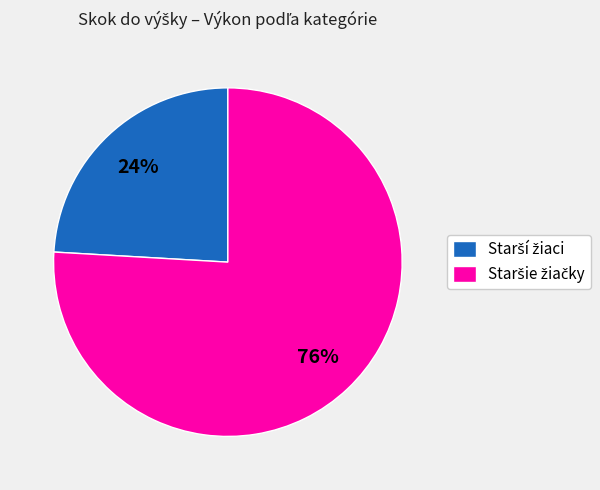

To the nearest percent, what is the average slice percentage?

50%